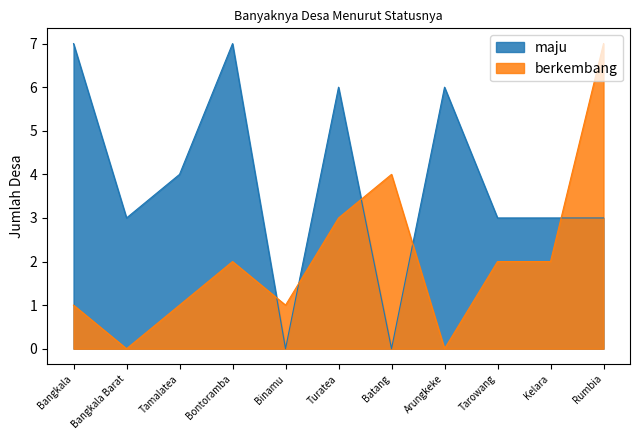

The berkembang series shows 3 at Turatea. True or false?

True